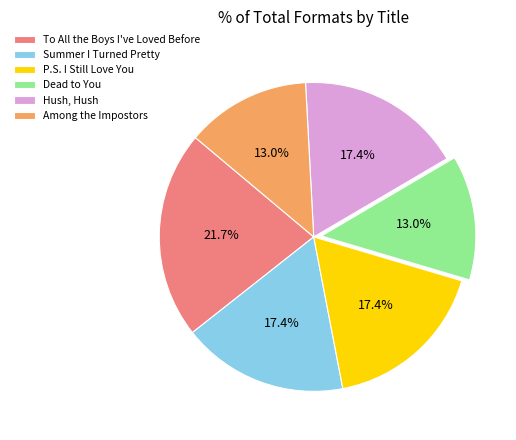

Is the sum of Summer I Turned Pretty and Hush, Hush greater than half?

No